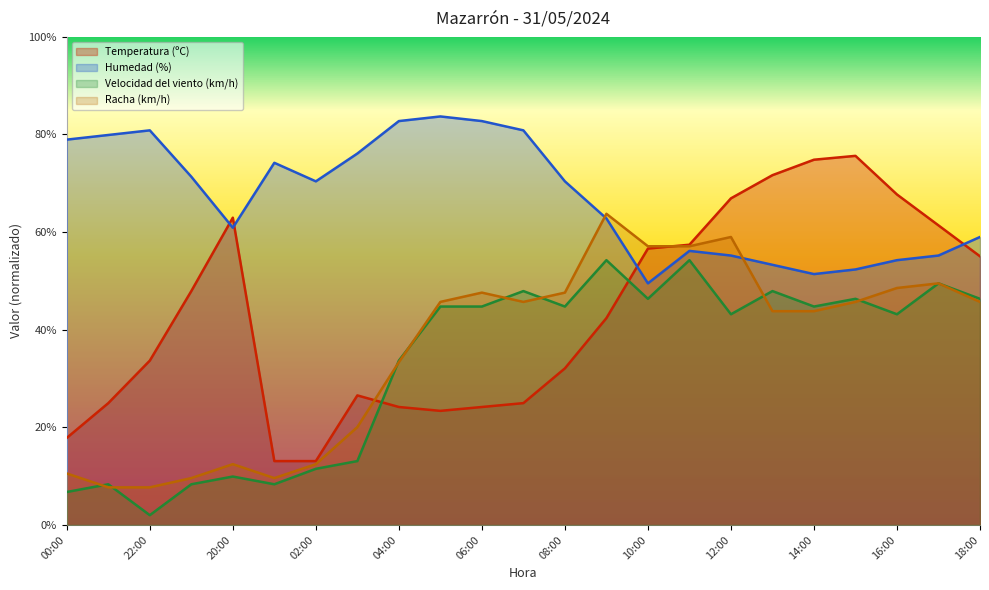

At which category is the sum across all series the highest?

11:00